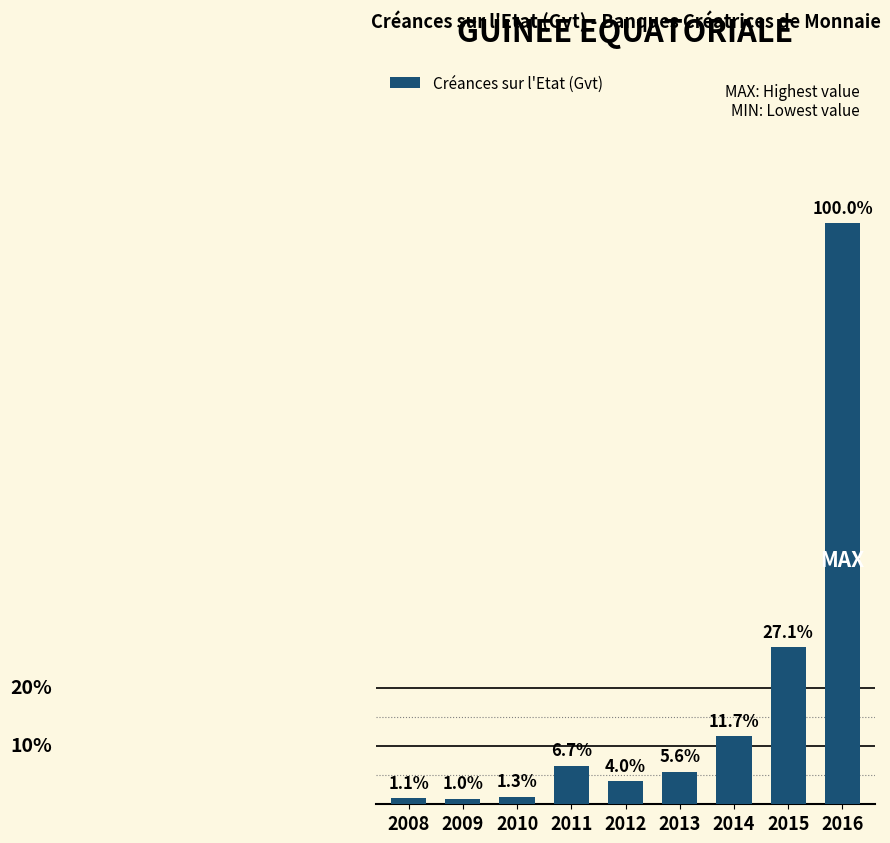

Does the chart contain any negative values?

No